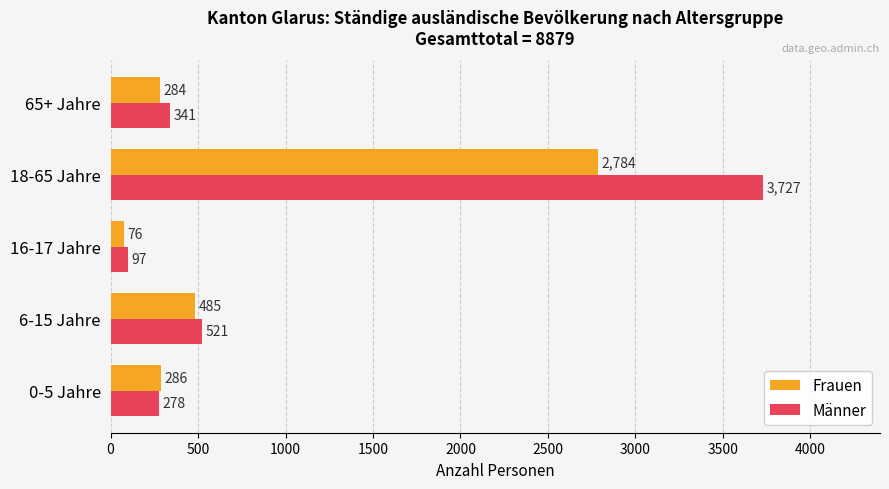

What is the maximum value shown in the chart?

3727